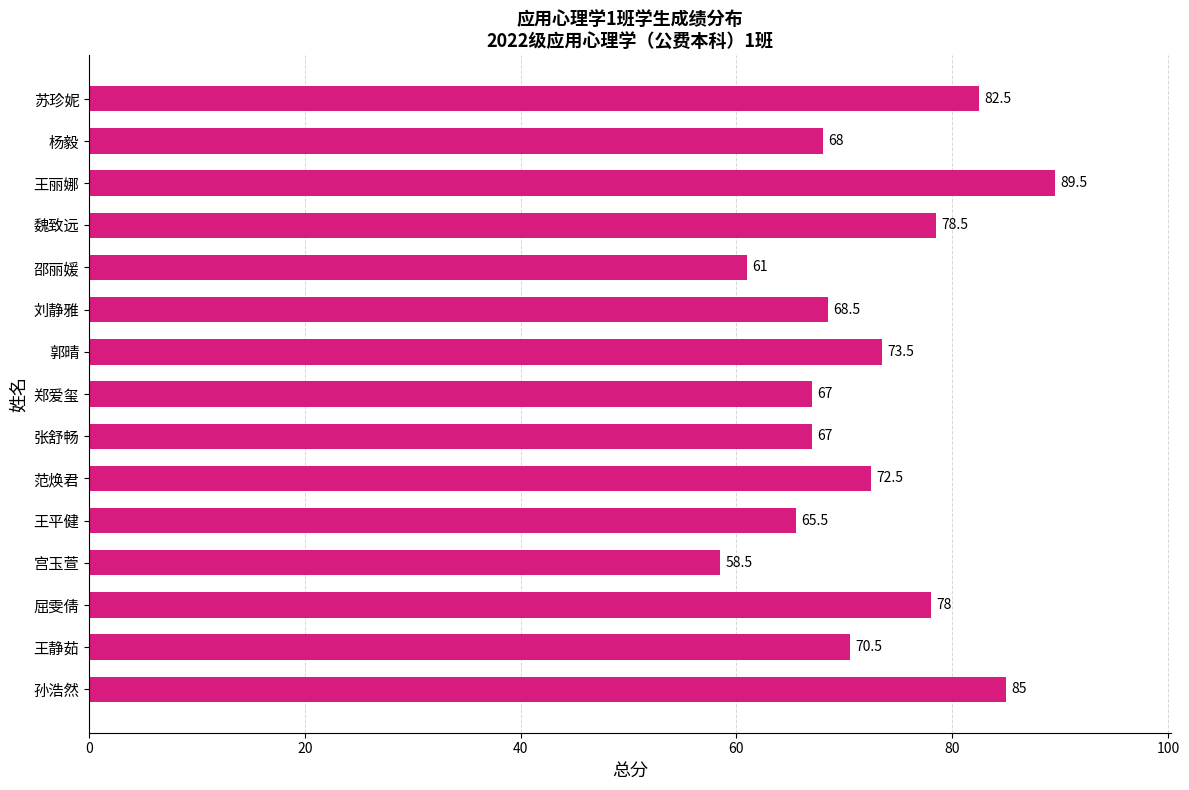

What is the change in value from 郑爱玺 to 魏致远?

+11.5